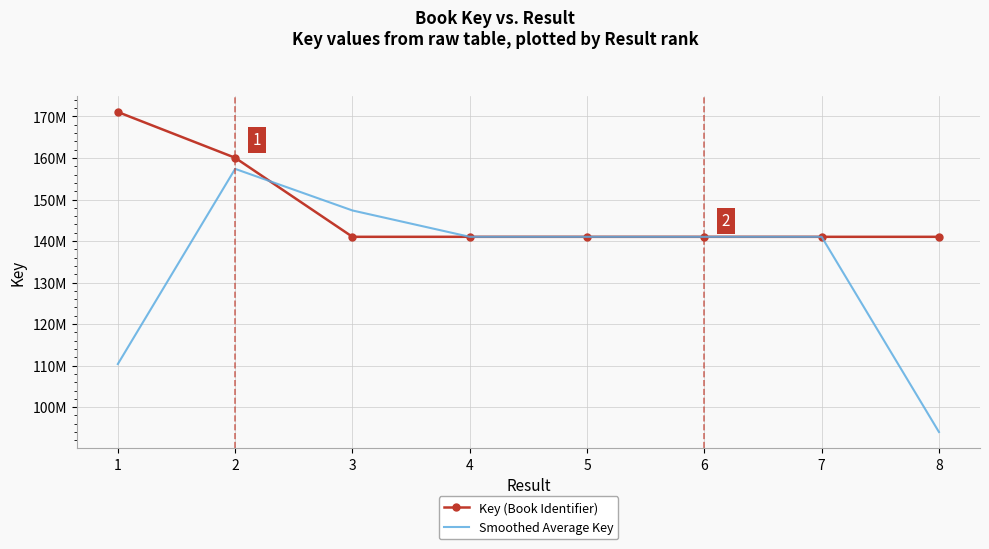

What are all the series names shown in the legend?

Key (Book Identifier), Smoothed Average Key